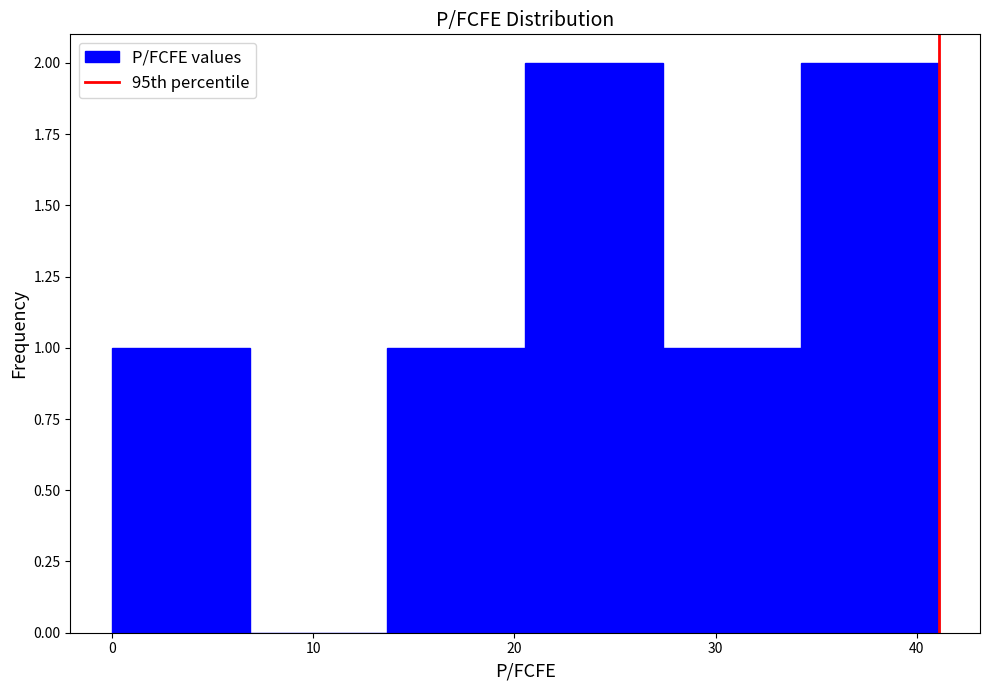

Reading left to right, transcribe this chart: for each bar, give the range it covers on the x-axis and its height. Neither the bar edges nor the heights are printed on the chart, so give them approximately, as read against the axes.

0 to 7: 1
7 to 14: 0
14 to 21: 1
21 to 27: 2
27 to 34: 1
34 to 41: 2